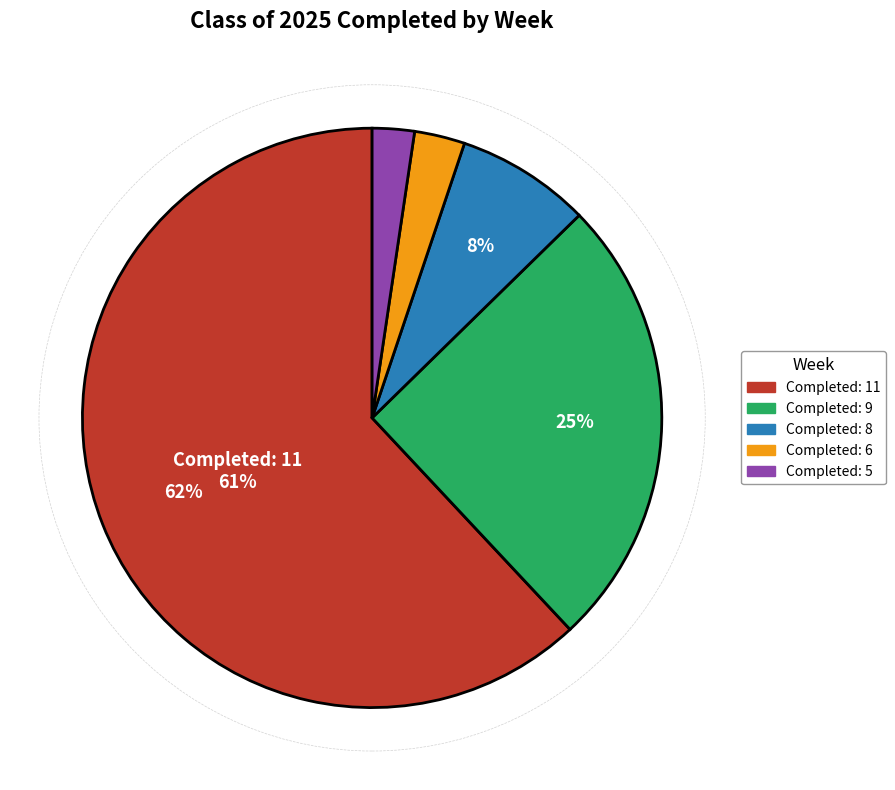

Is it true that 03/28/2025 is 1% of the pie?

False